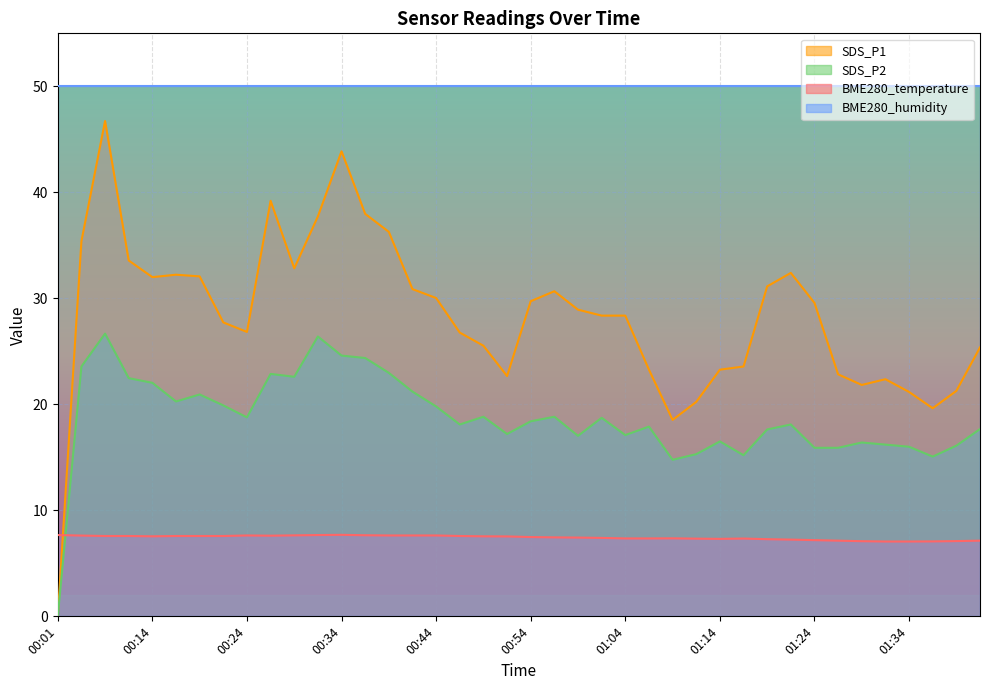

True or false: SDS_P1 and SDS_P2 intersect in this chart.

False